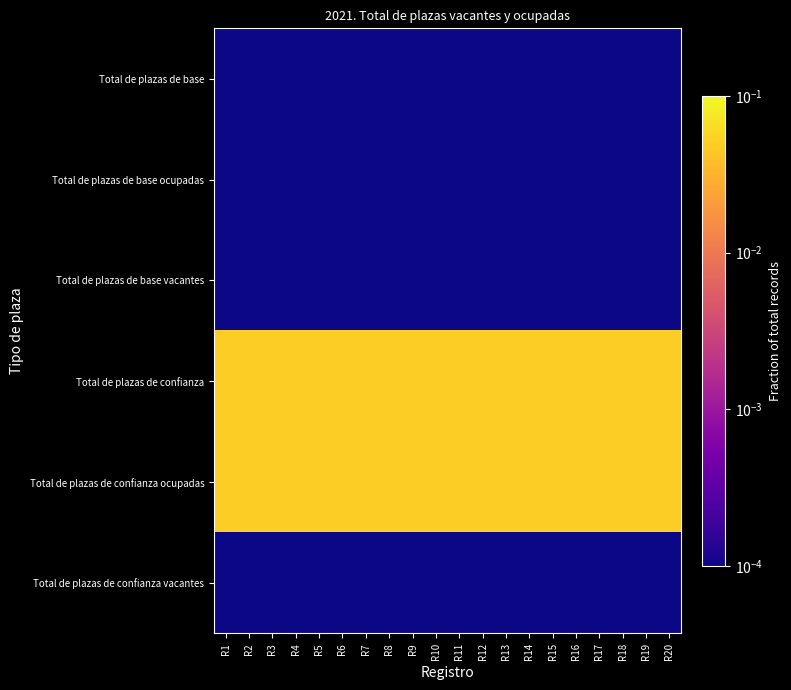

Reading right to left, transcribe all the data shown in this chart.

Total de plazas de base: R20=0.0	R19=0.0	R18=0.0	R17=0.0	R16=0.0	R15=0.0	R14=0.0	R13=0.0	R12=0.0	R11=0.0	R10=0.0	R9=0.0	R8=0.0	R7=0.0	R6=0.0	R5=0.0	R4=0.0	R3=0.0	R2=0.0	R1=0.0
Total de plazas de base ocupadas: R20=0.0	R19=0.0	R18=0.0	R17=0.0	R16=0.0	R15=0.0	R14=0.0	R13=0.0	R12=0.0	R11=0.0	R10=0.0	R9=0.0	R8=0.0	R7=0.0	R6=0.0	R5=0.0	R4=0.0	R3=0.0	R2=0.0	R1=0.0
Total de plazas de base vacantes: R20=0.0	R19=0.0	R18=0.0	R17=0.0	R16=0.0	R15=0.0	R14=0.0	R13=0.0	R12=0.0	R11=0.0	R10=0.0	R9=0.0	R8=0.0	R7=0.0	R6=0.0	R5=0.0	R4=0.0	R3=0.0	R2=0.0	R1=0.0
Total de plazas de confianza: R20=0.1	R19=0.1	R18=0.1	R17=0.1	R16=0.1	R15=0.1	R14=0.1	R13=0.1	R12=0.1	R11=0.1	R10=0.1	R9=0.1	R8=0.1	R7=0.1	R6=0.1	R5=0.1	R4=0.1	R3=0.1	R2=0.1	R1=0.1
Total de plazas de confianza ocupadas: R20=0.1	R19=0.1	R18=0.1	R17=0.1	R16=0.1	R15=0.1	R14=0.1	R13=0.1	R12=0.1	R11=0.1	R10=0.1	R9=0.1	R8=0.1	R7=0.1	R6=0.1	R5=0.1	R4=0.1	R3=0.1	R2=0.1	R1=0.1
Total de plazas de confianza vacantes: R20=0.0	R19=0.0	R18=0.0	R17=0.0	R16=0.0	R15=0.0	R14=0.0	R13=0.0	R12=0.0	R11=0.0	R10=0.0	R9=0.0	R8=0.0	R7=0.0	R6=0.0	R5=0.0	R4=0.0	R3=0.0	R2=0.0	R1=0.0